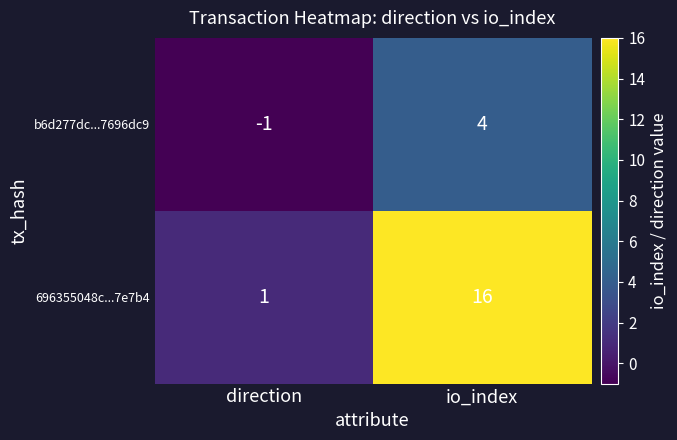

What is the minimum value shown in the chart?

-1